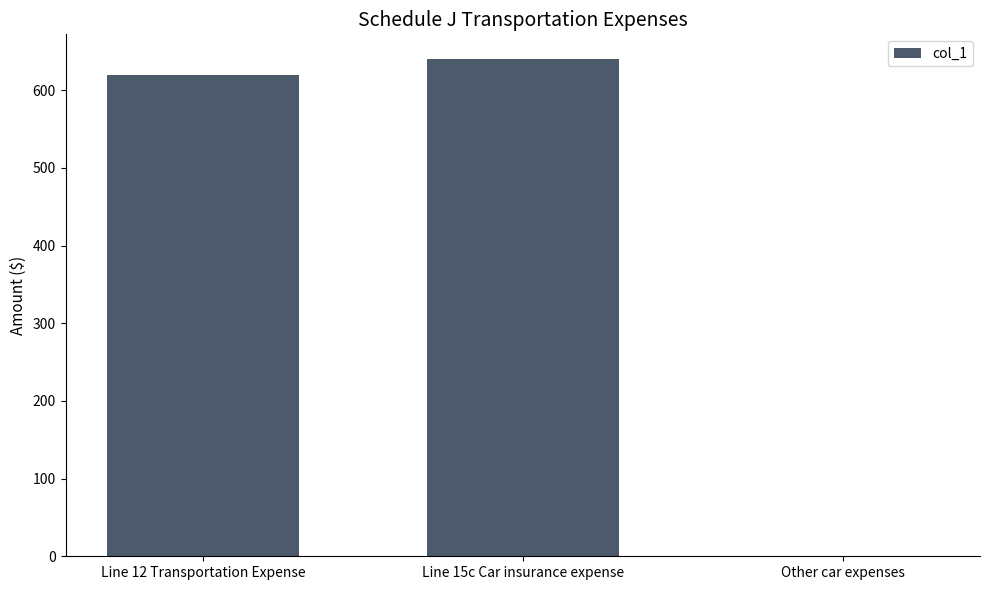

The chart shows a value of 0 at Other car expenses. True or false?

True